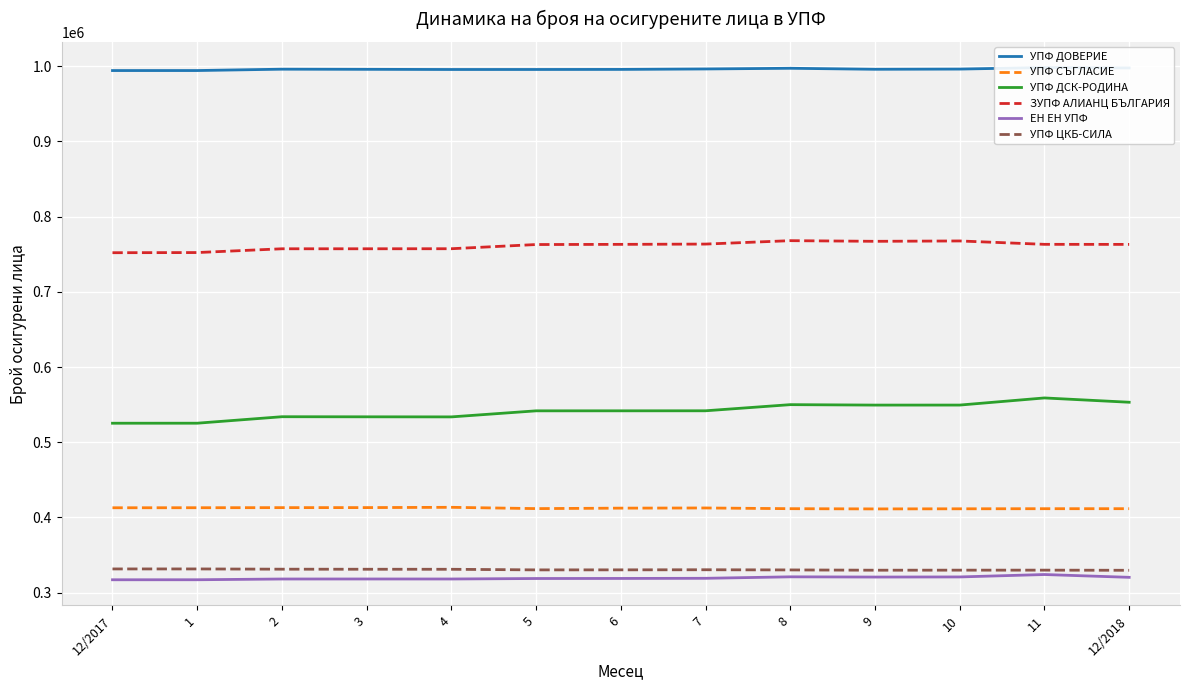

Which series changed the most between 2 and 5?

УПФ ДСК-РОДИНА